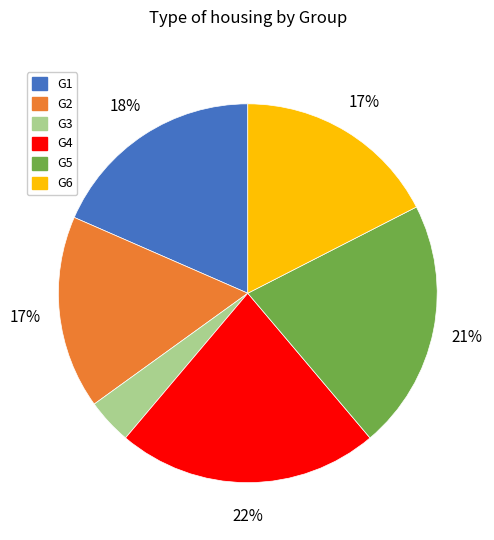

Do G1 and G6 together represent more than half of the pie?

No